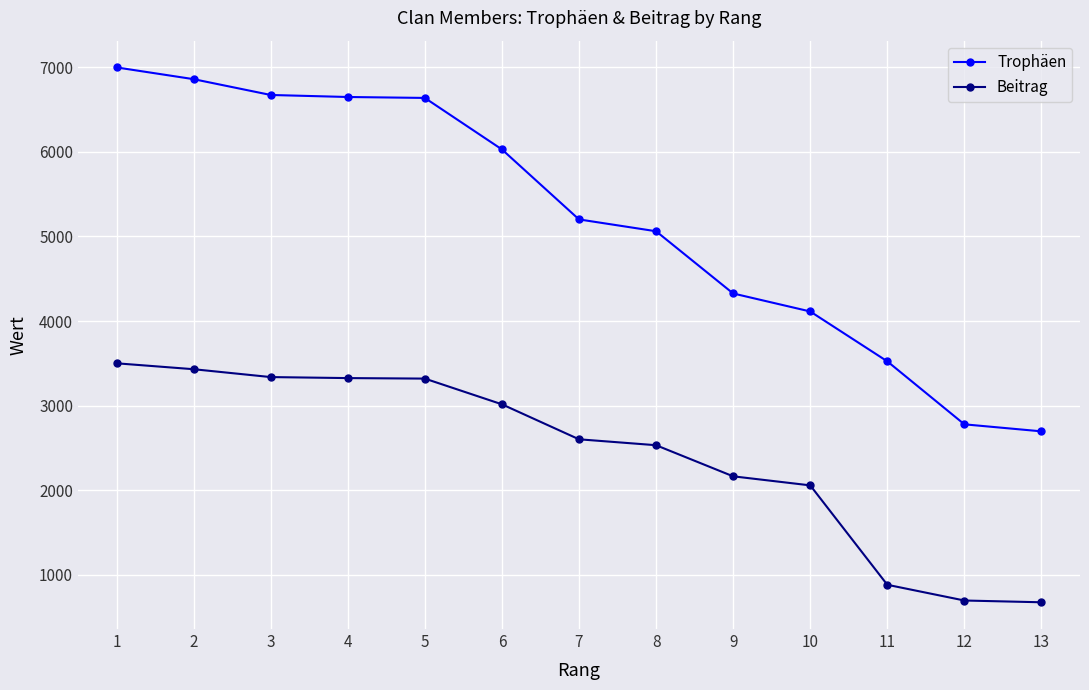

Which series has the largest total across all categories?

Trophäen